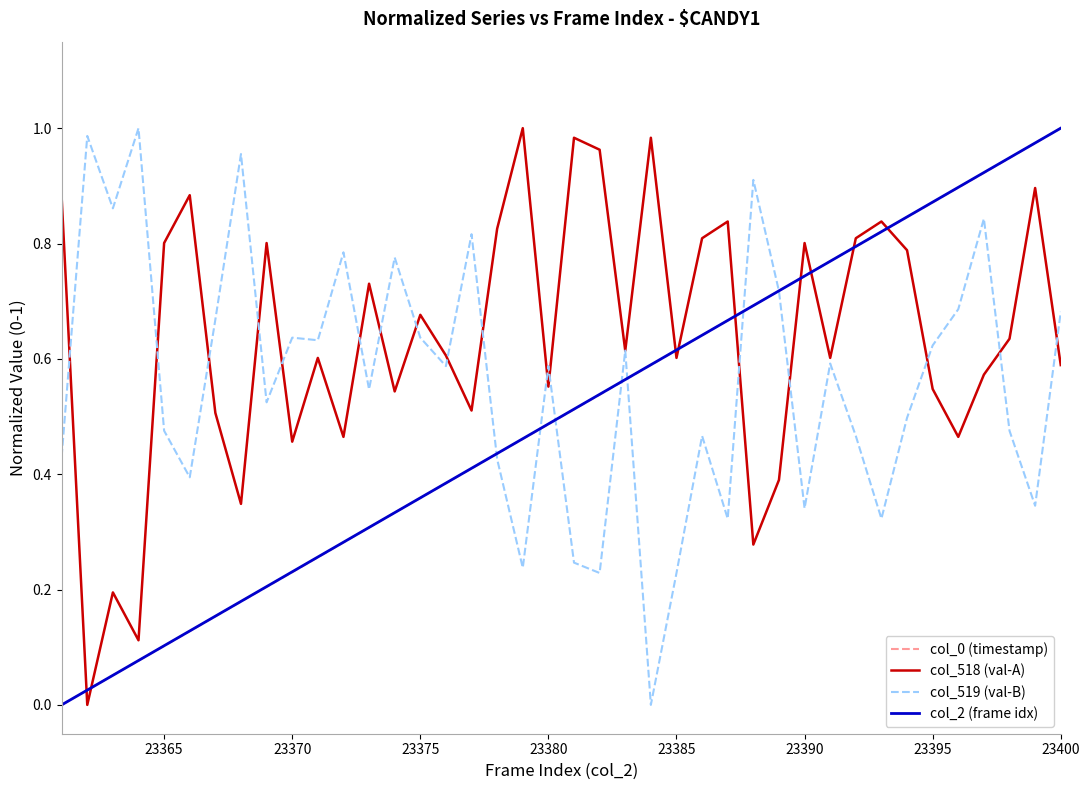

Which series has the largest total across all categories?

col_518 (val-A)